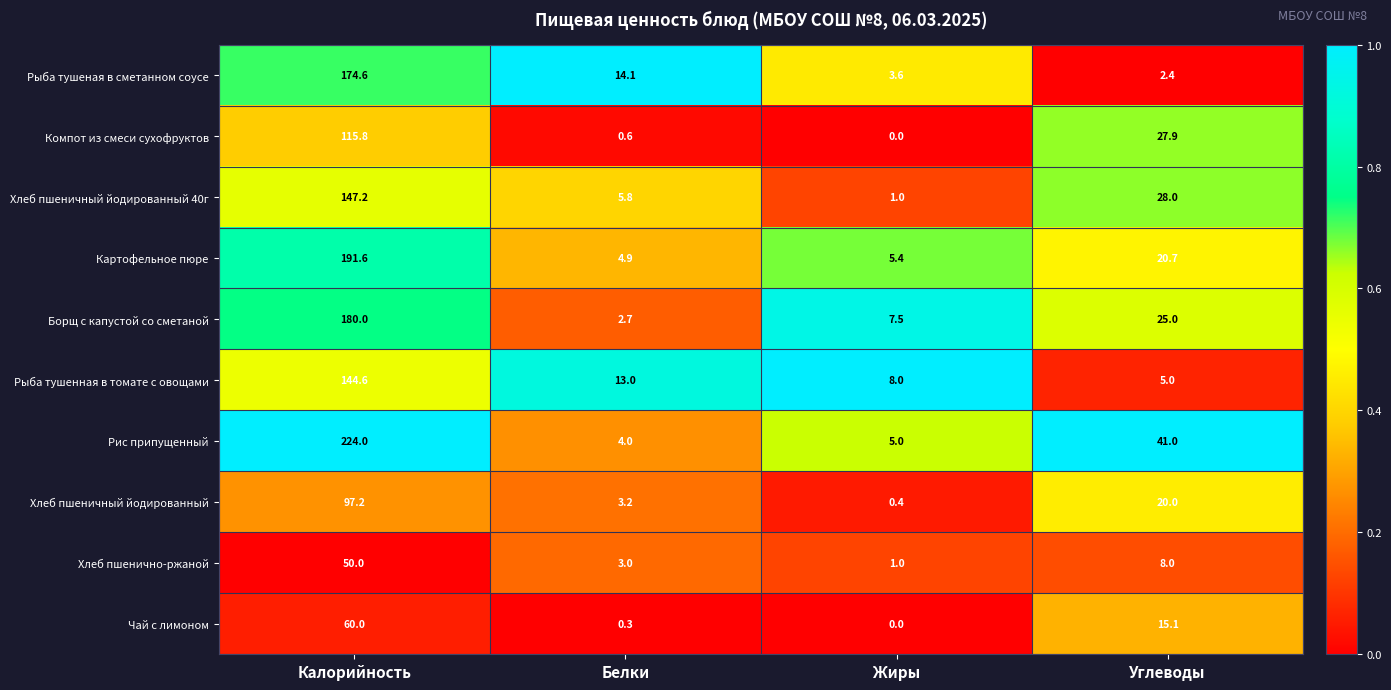

What is the difference between the maximum and minimum values in the Хлеб пшеничный йодированный series?

96.8